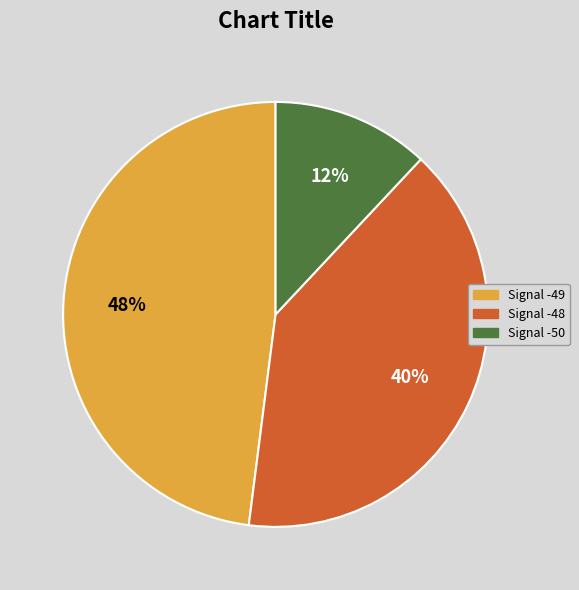

Rank the categories by value from lowest to highest.

Signal -50, Signal -48, Signal -49